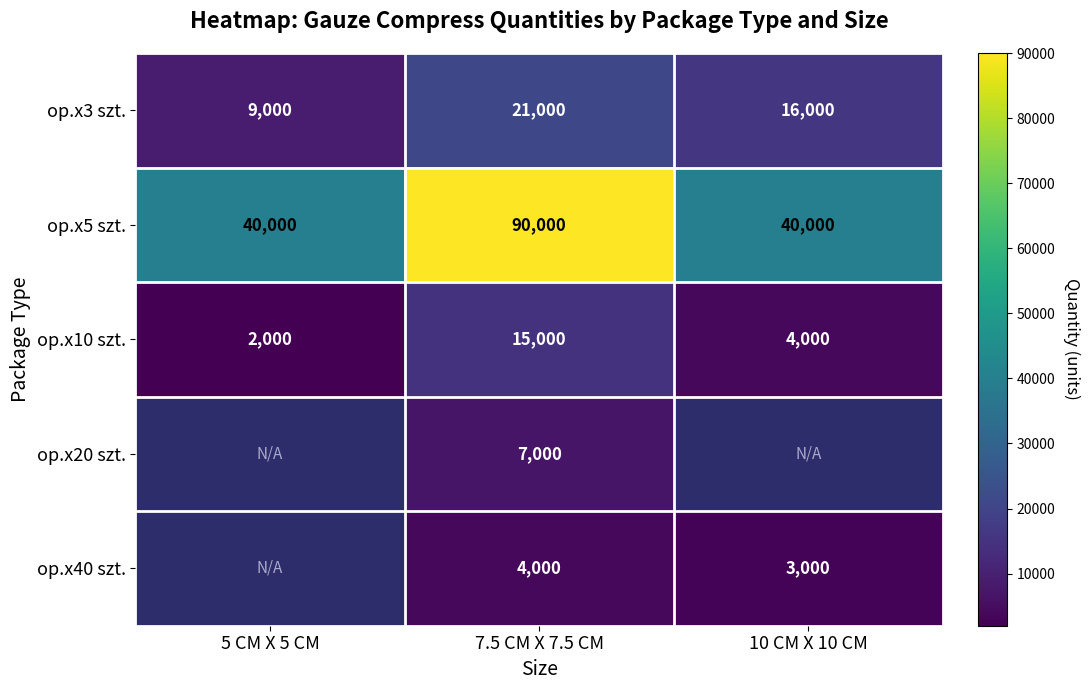

Where does the op.x10 szt. series first go above 4000?

7.5 CM X 7.5 CM